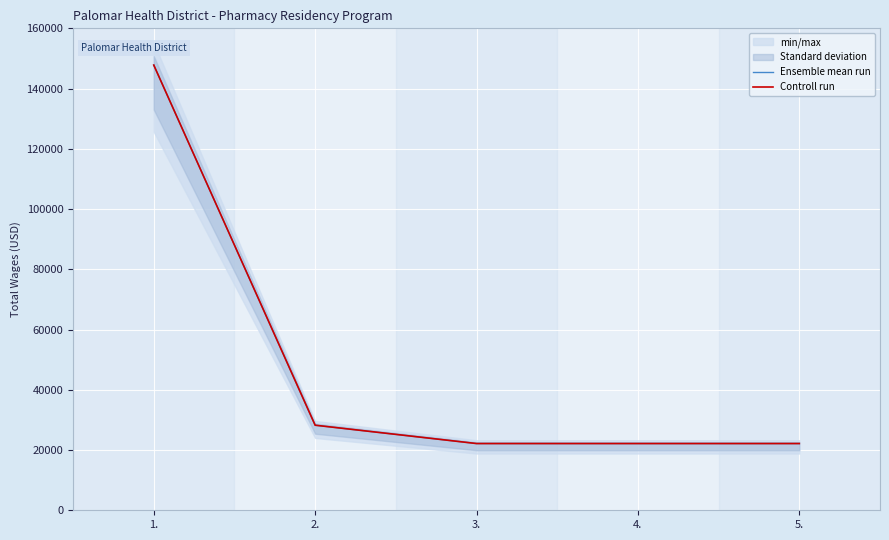

Which label corresponds to the largest value in the chart?

1.